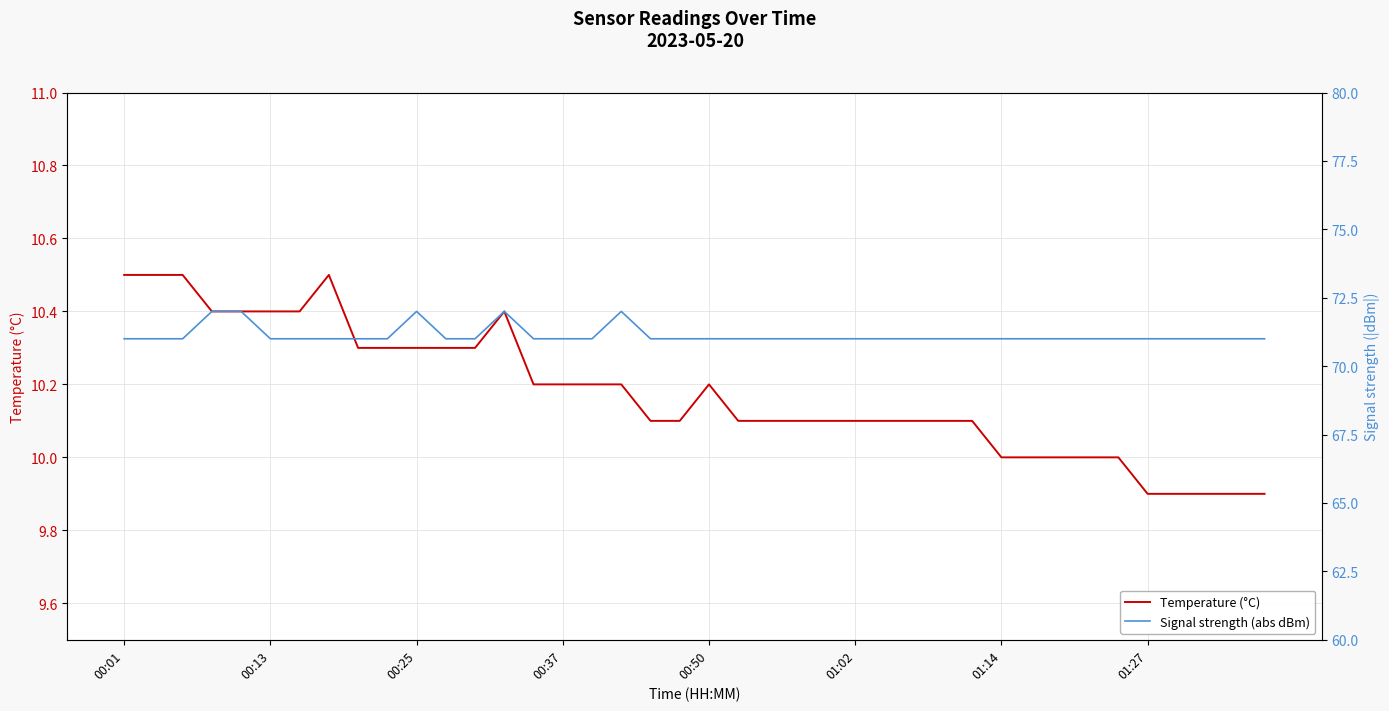

What is the minimum value for Temperature (°C)?

9.9